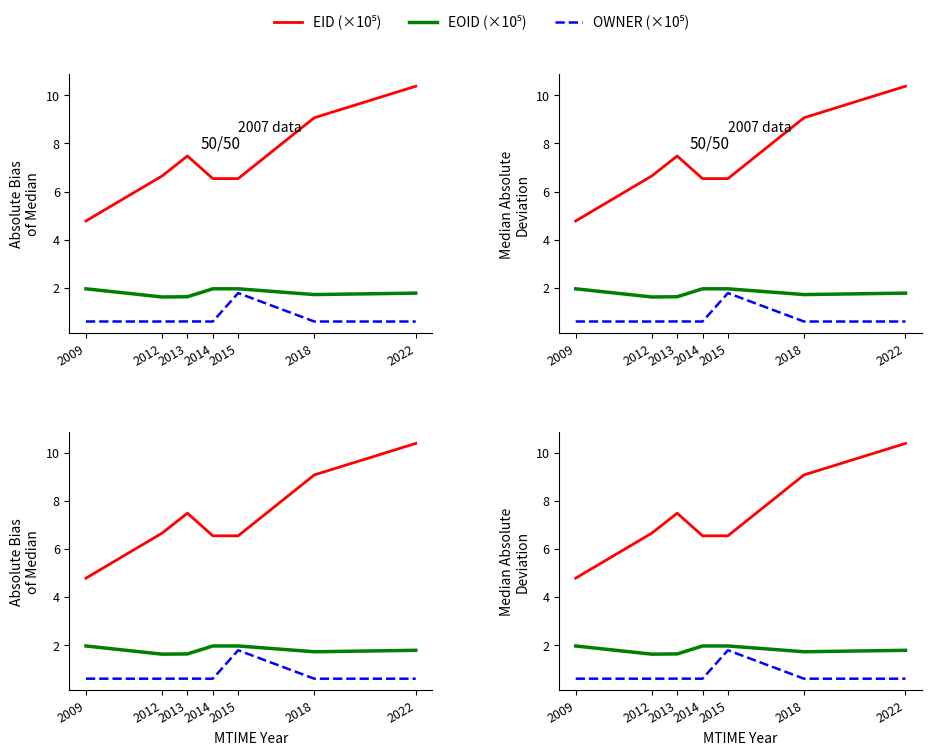

Which series has the largest total across all categories?

EID (×10⁵)